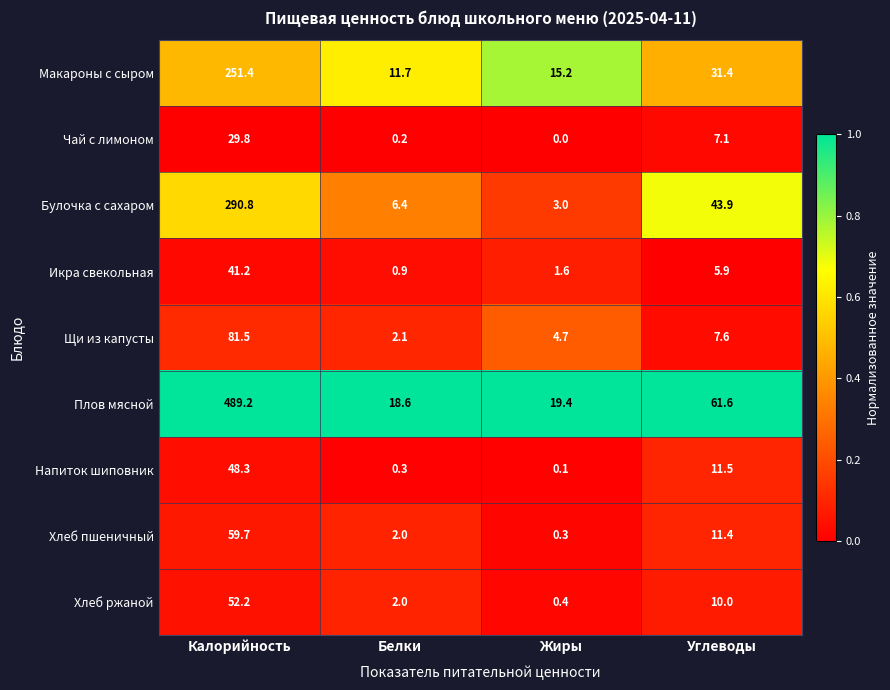

Rank the series by their maximum value, from highest to lowest.

Плов мясной, Булочка с сахаром, Макароны с сыром, Щи из капусты, Хлеб пшеничный, Хлеб ржаной, Напиток шиповник, Икра свекольная, Чай с лимоном